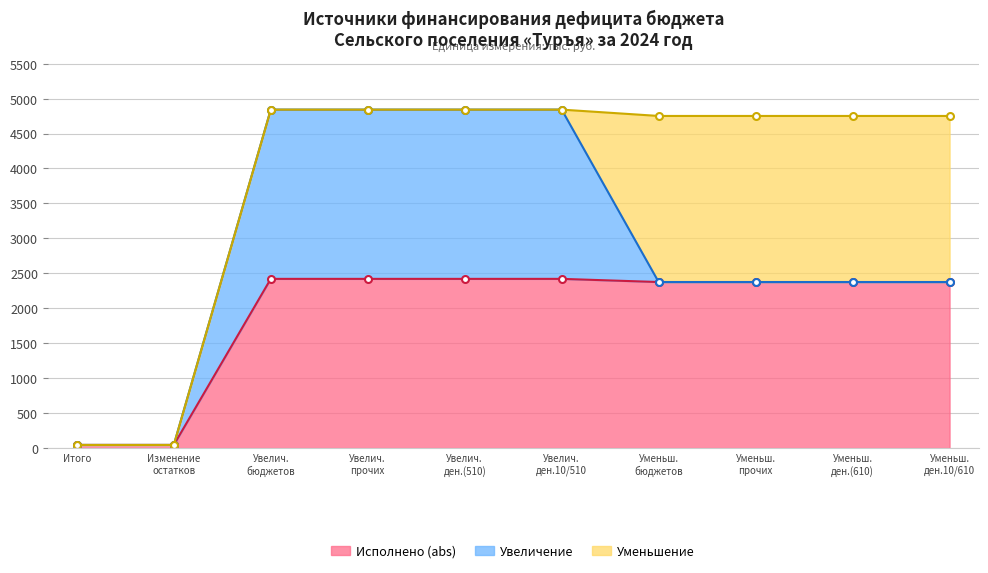

Which series has the largest total across all categories?

Исполнено (abs)